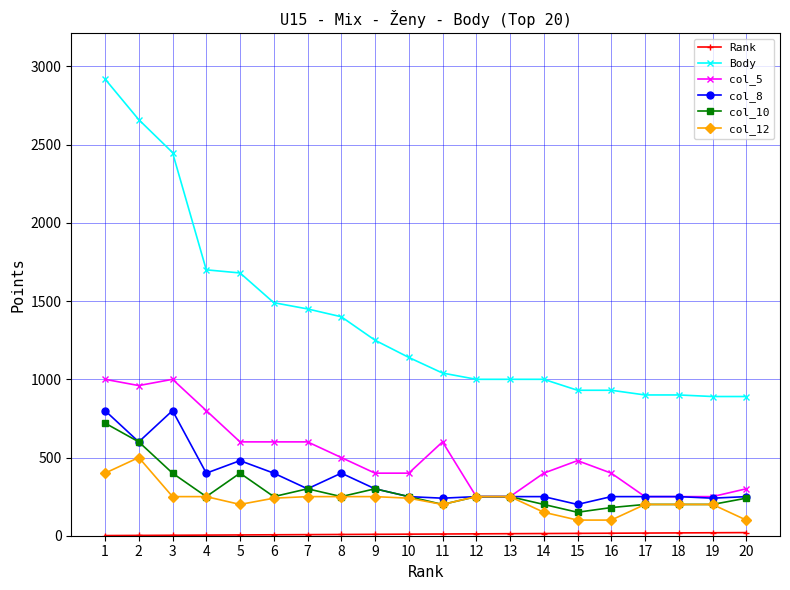

What is the maximum value for col_12?

500